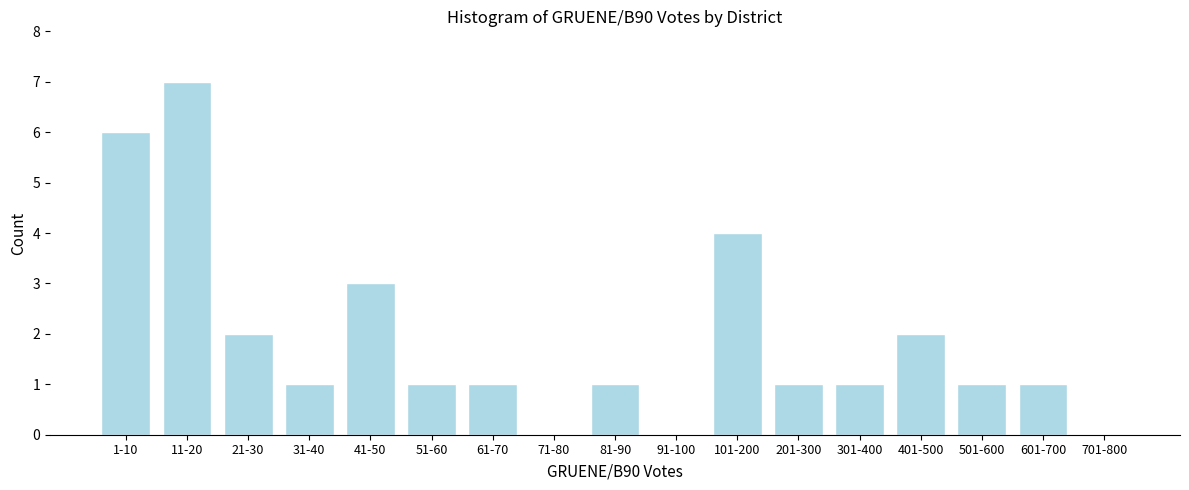

Reading left to right, transcribe all the data shown in this chart.

1-10=6	11-20=7	21-30=2	31-40=1	41-50=3	51-60=1	61-70=1	71-80=0	81-90=1	91-100=0	101-200=4	201-300=1	301-400=1	401-500=2	501-600=1	601-700=1	701-800=0